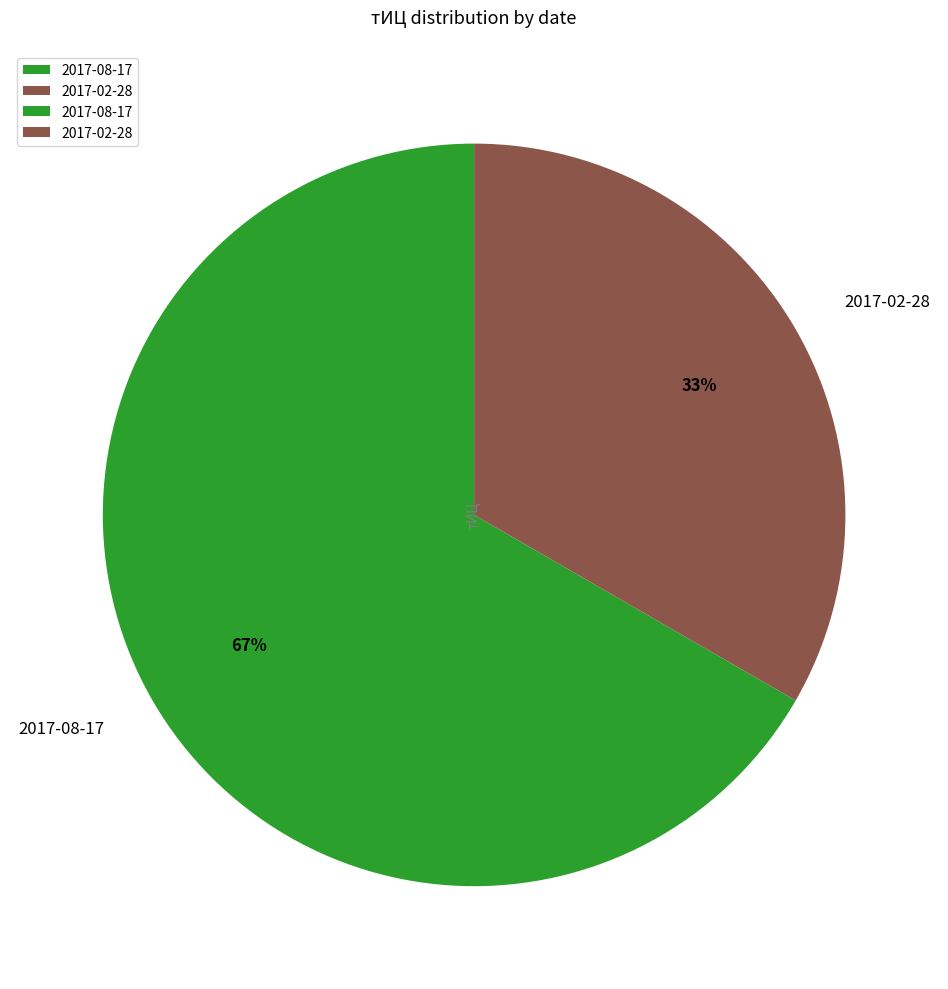

To the nearest percent, what is the combined percentage of 2017-08-17 and 2017-02-28?

100%